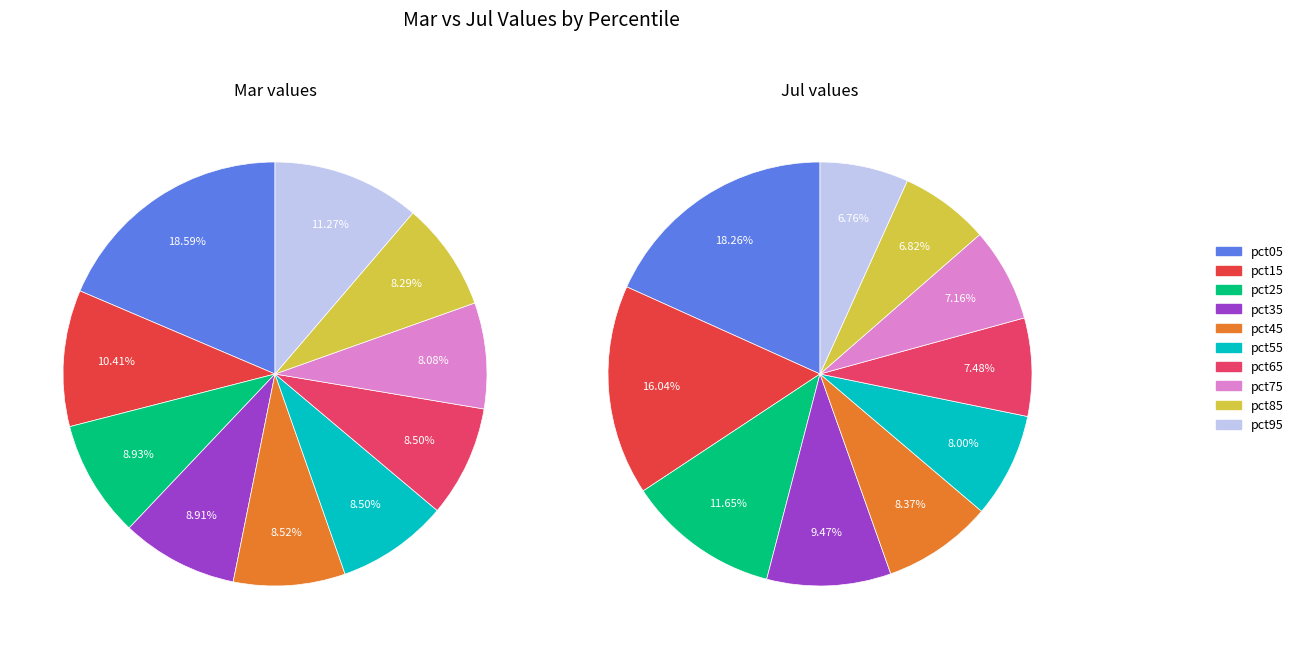

Does any single category account for the majority?

No